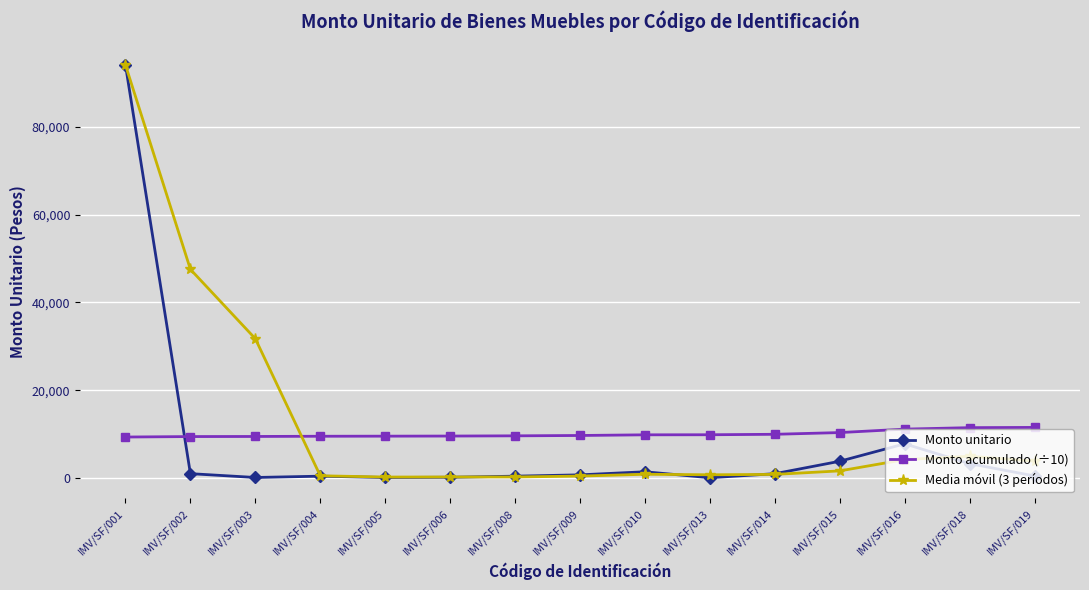

Which series has the largest range (max minus min)?

Monto unitario